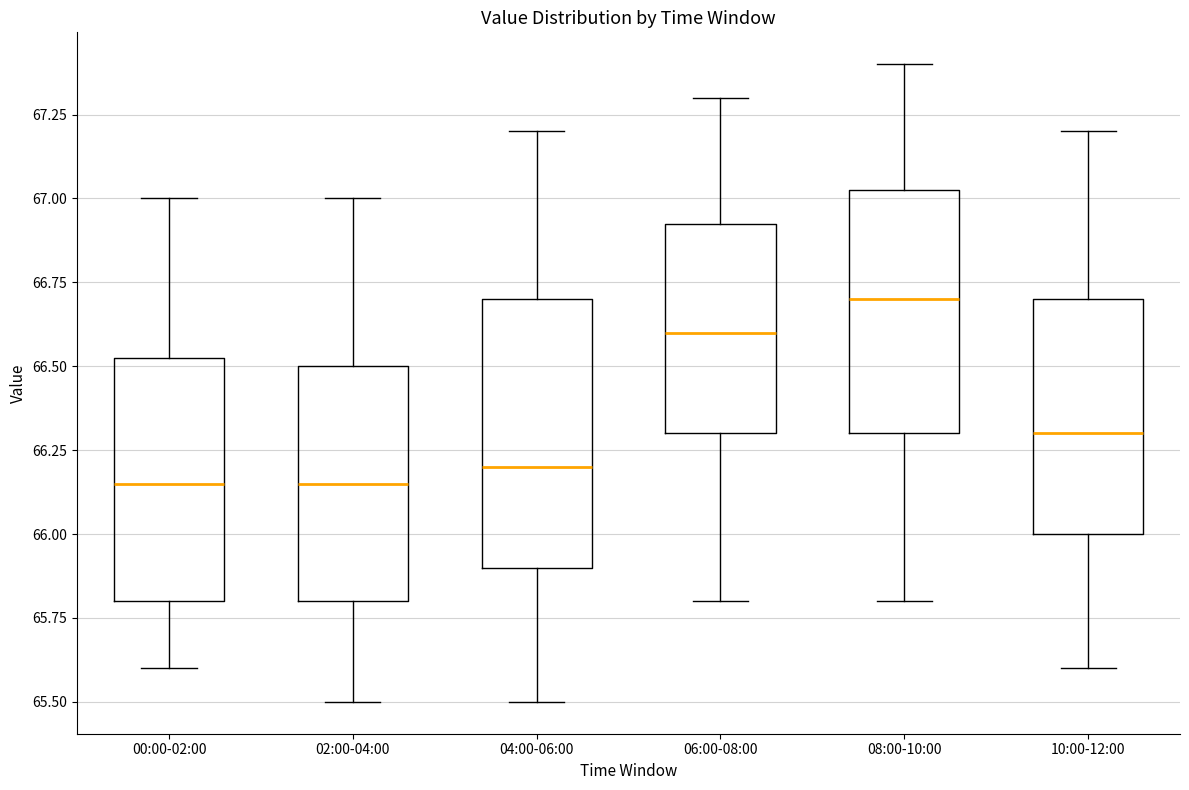

Reading left to right, transcribe this box plot: for each box, give where its median line is, the range the box spans, and where its two whiskers end, as read against the y-axis. The values are not printed on the chart, so give them approximately, as read against the axis.

00:00-02:00: median 66.15, box 65.80 to 66.55, whiskers 65.60 to 67.00
02:00-04:00: median 66.15, box 65.80 to 66.50, whiskers 65.50 to 67.00
04:00-06:00: median 66.20, box 65.90 to 66.70, whiskers 65.50 to 67.20
06:00-08:00: median 66.60, box 66.30 to 66.95, whiskers 65.80 to 67.30
08:00-10:00: median 66.70, box 66.30 to 67.05, whiskers 65.80 to 67.40
10:00-12:00: median 66.30, box 66.00 to 66.70, whiskers 65.60 to 67.20